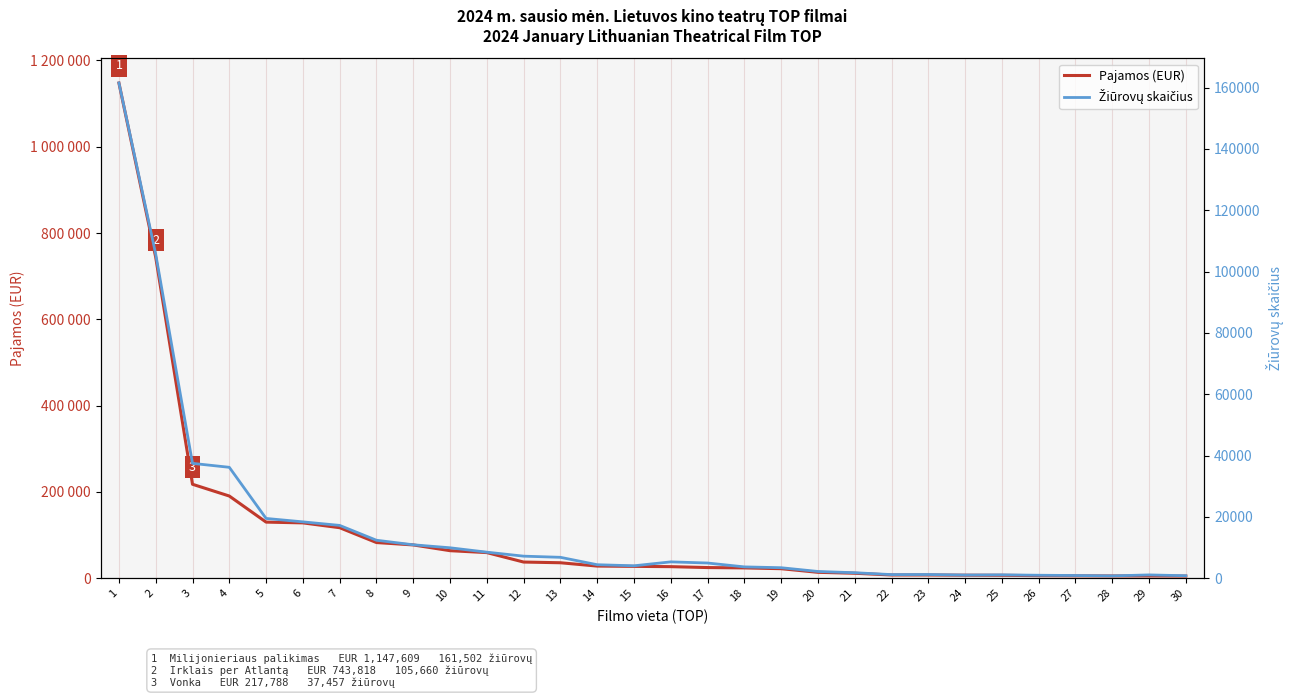

Which category has the lowest value across all series?

28